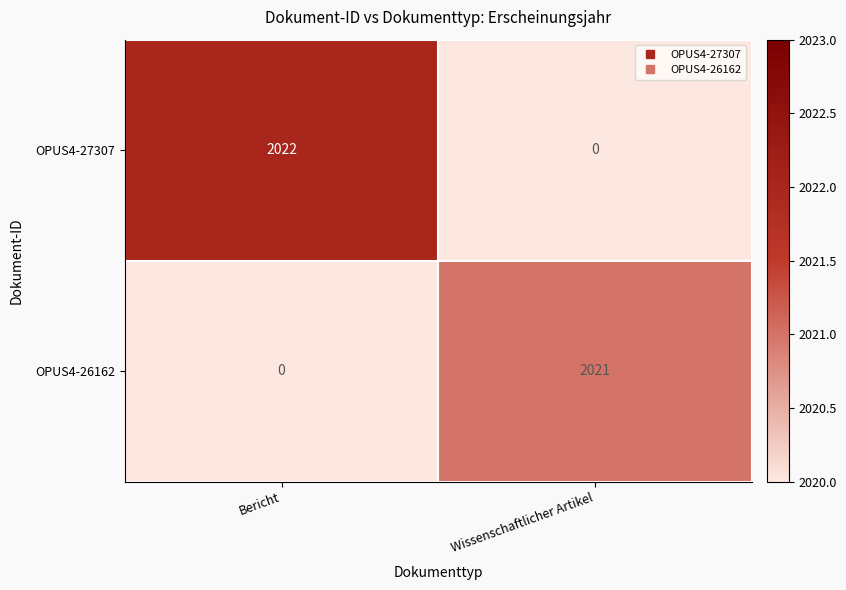

How many values in the OPUS4-26162 series are below 2021?

1